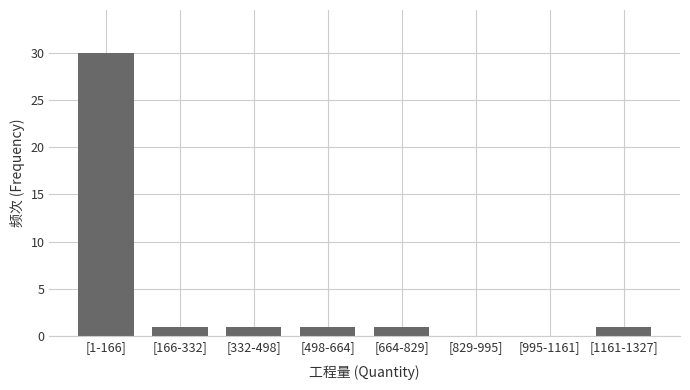

Reading left to right, what are all the values shown in this chart?

[1-166]=30	[166-332]=1	[332-498]=1	[498-664]=1	[664-829]=1	[829-995]=0	[995-1161]=0	[1161-1327]=1